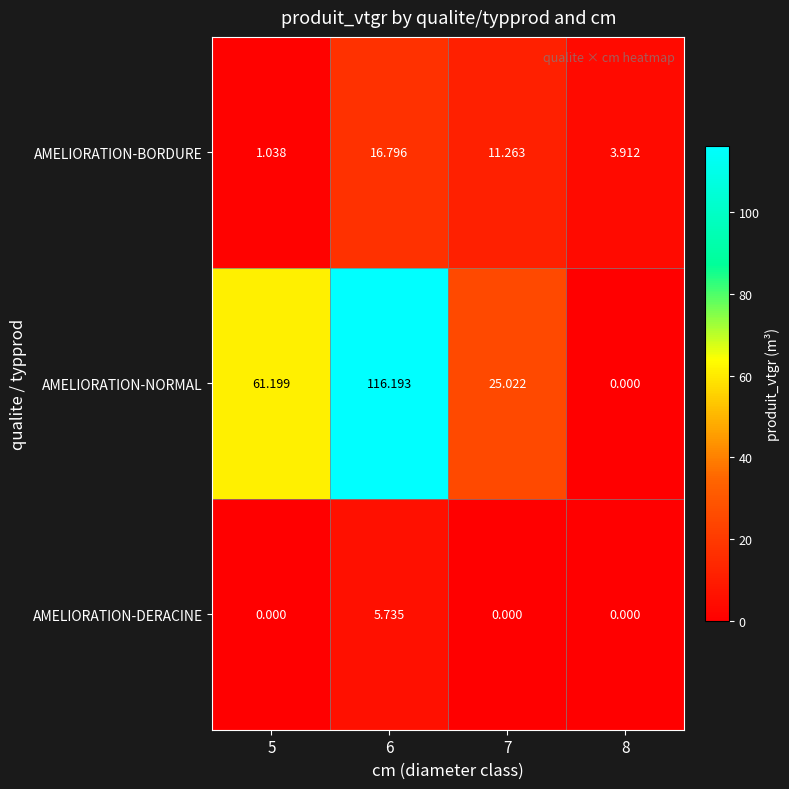

Count the number of data series in this chart.

3